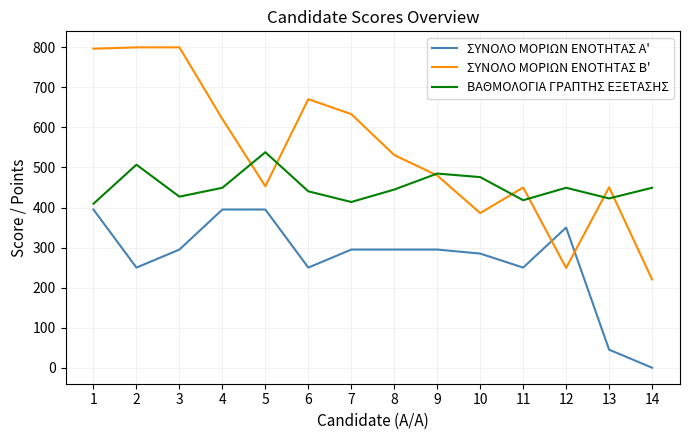

What are all the series names shown in the legend?

ΣΥΝΟΛΟ ΜΟΡΙΩΝ ΕΝΟΤΗΤΑΣ Α', ΣΥΝΟΛΟ ΜΟΡΙΩΝ ΕΝΟΤΗΤΑΣ Β', ΒΑΘΜΟΛΟΓΙΑ ΓΡΑΠΤΗΣ ΕΞΕΤΑΣΗΣ